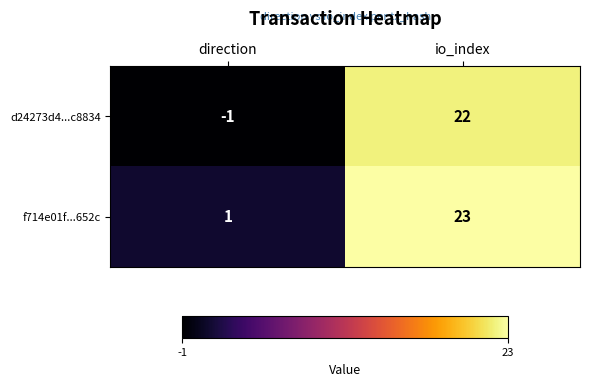

Which label corresponds to the largest value in the chart?

io_index